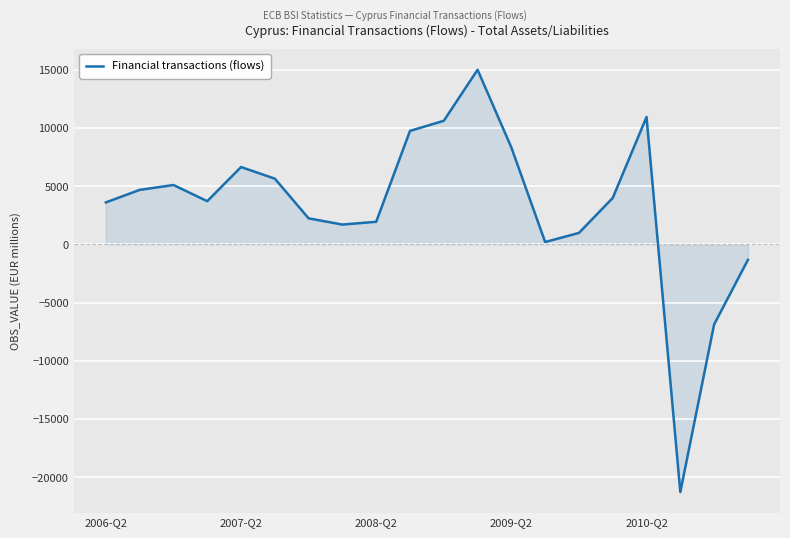

What is the difference between the maximum and minimum values?

36289.1